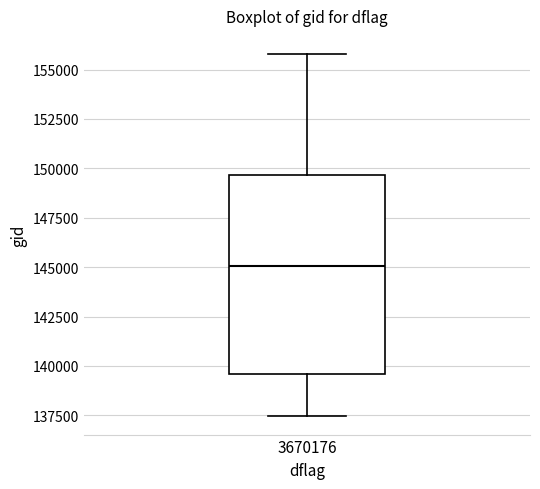

Transcribe this box plot: give where the median line is, the range the box spans, and where the two whiskers end, as read against the y-axis. The values are not printed on the chart, so give them approximately, as read against the axis.

median 145000, box 139500 to 149500, whiskers 137500 to 156000